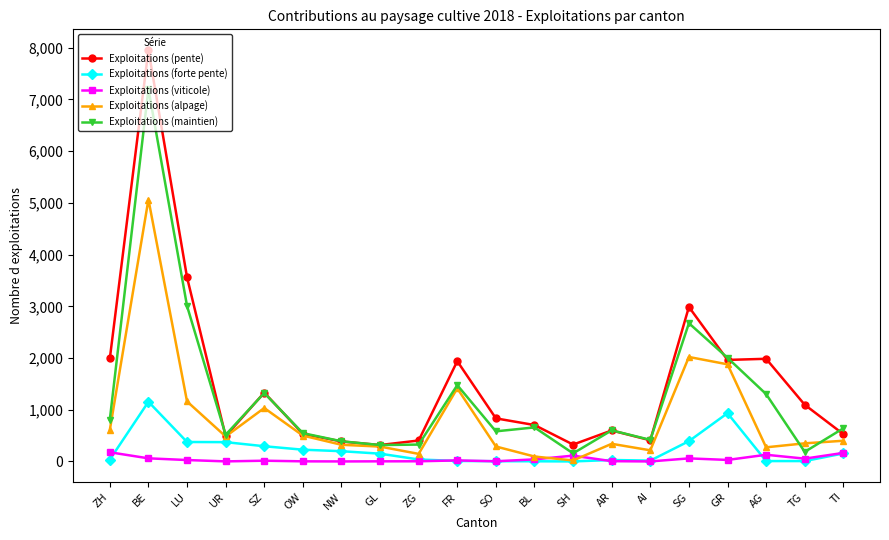

What is the difference between the second highest and minimum values in the Exploitations (viticole) series?

165